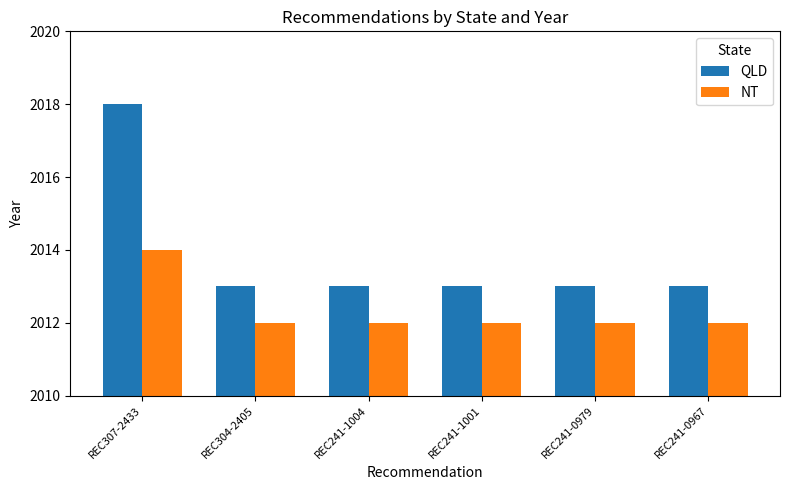

At how many categories does at least one series exceed 2015?

1